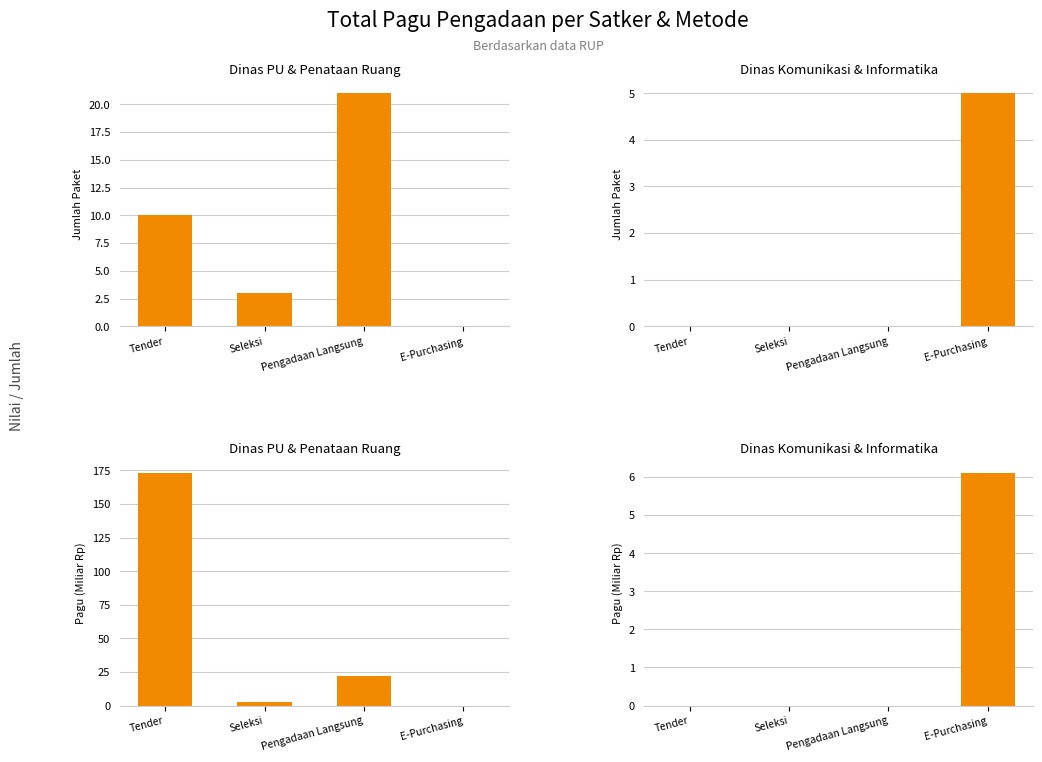

What is the sum of the Dinas PU & Penataan Ruang values at E-Purchasing and Seleksi?

3.0